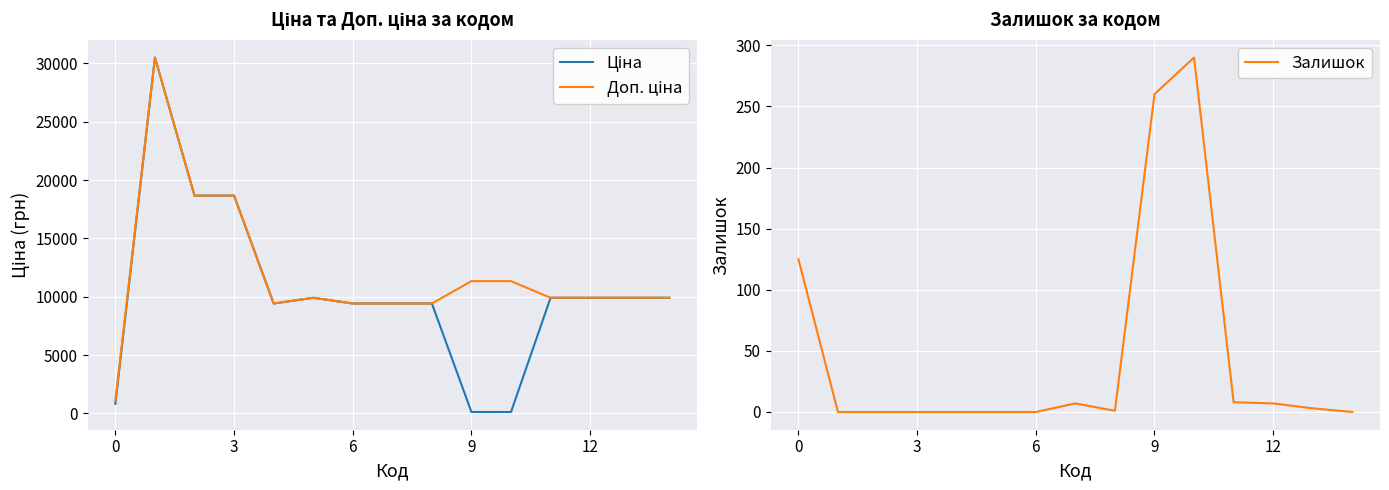

At how many categories does at least one series exceed 20062?

1